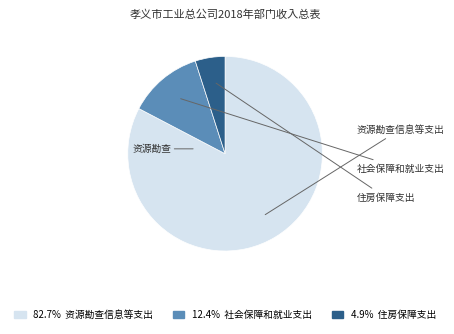

Is there a majority slice in this chart?

Yes